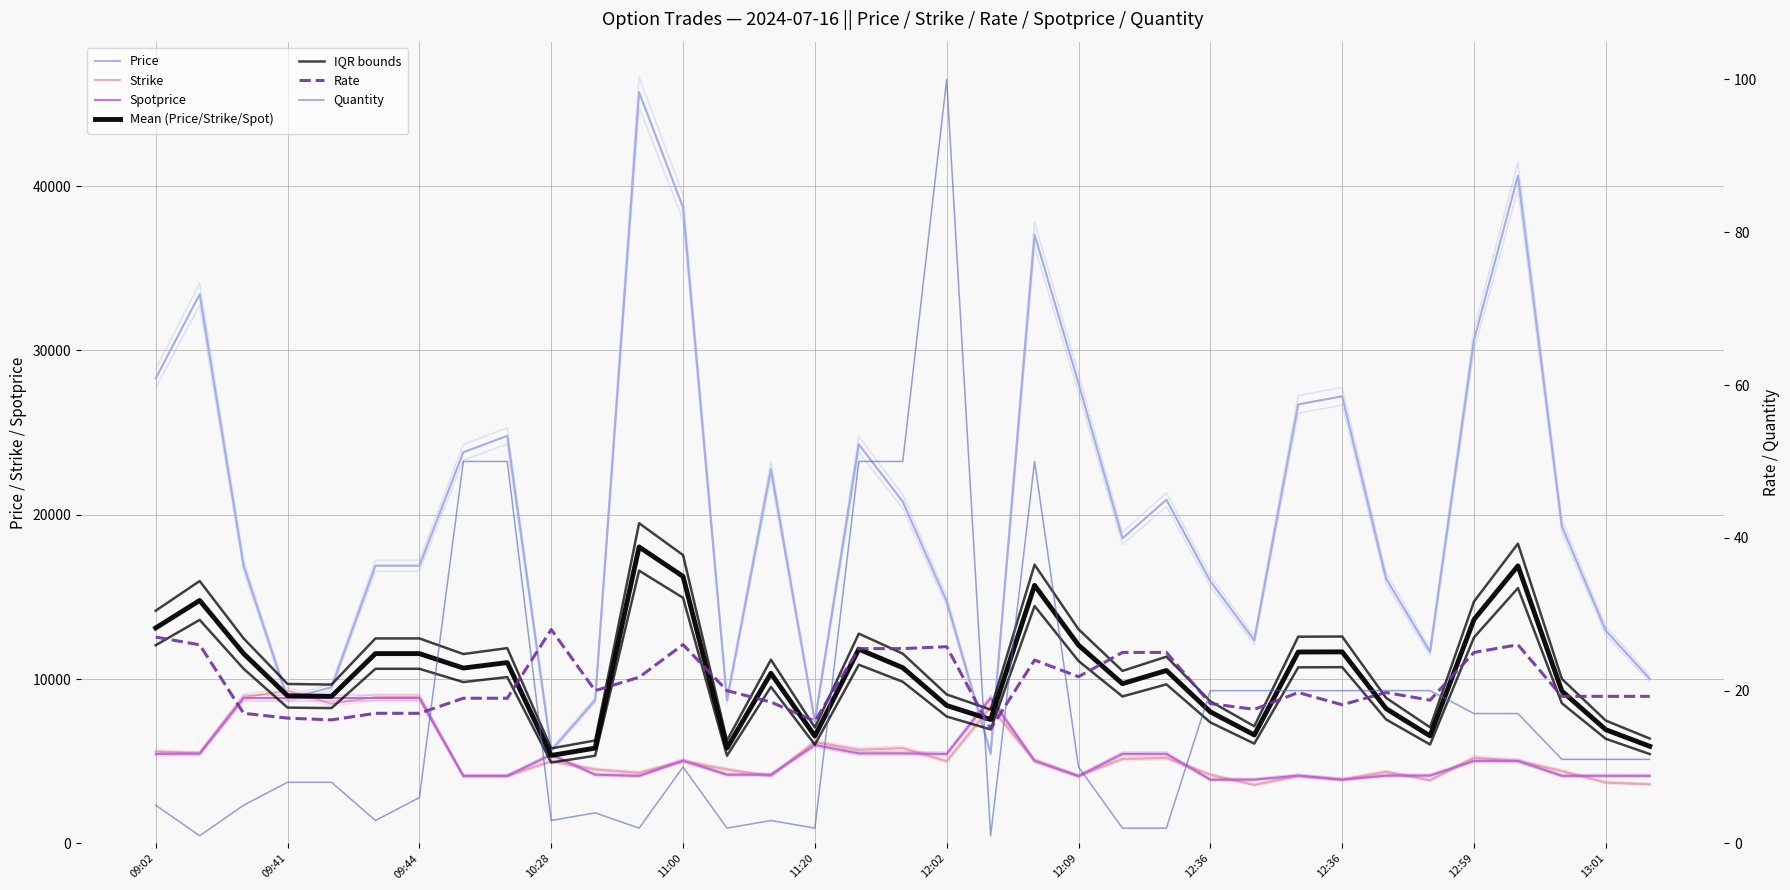

What value does the Spotprice series have at 09:41?

8850.0